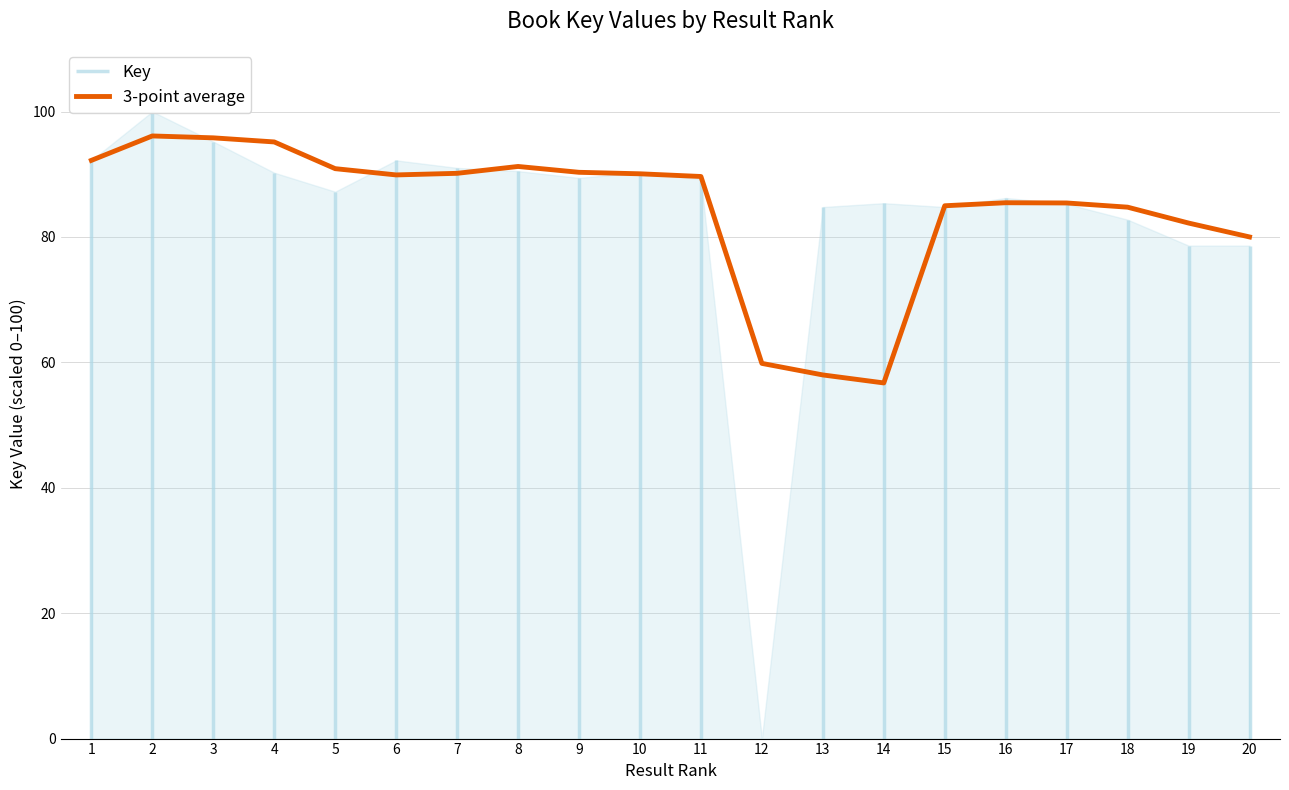

The 3-point average series shows 59.8 at 12. True or false?

True